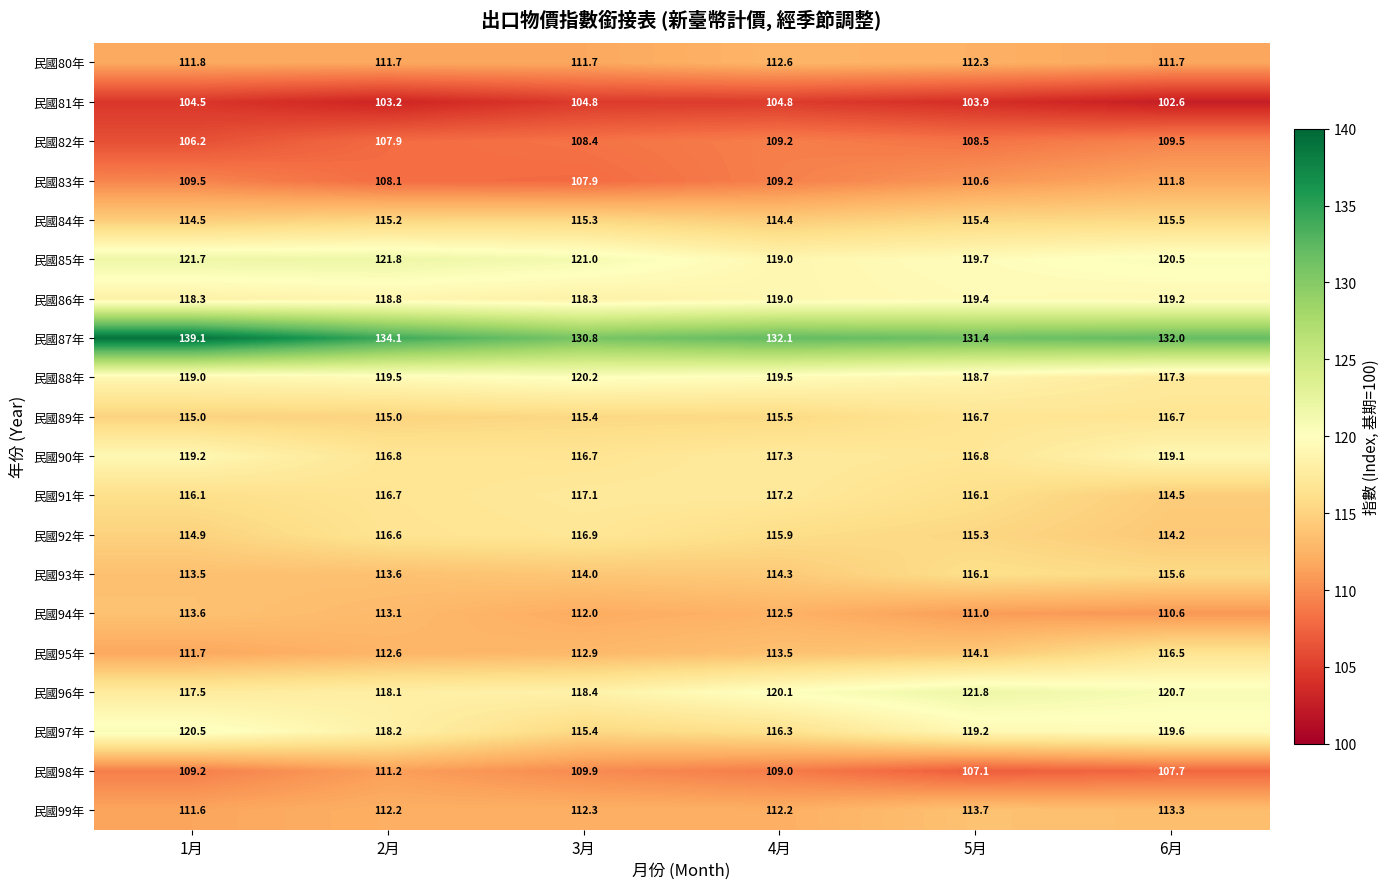

What is the highest value of the 民國94年 series?

113.6